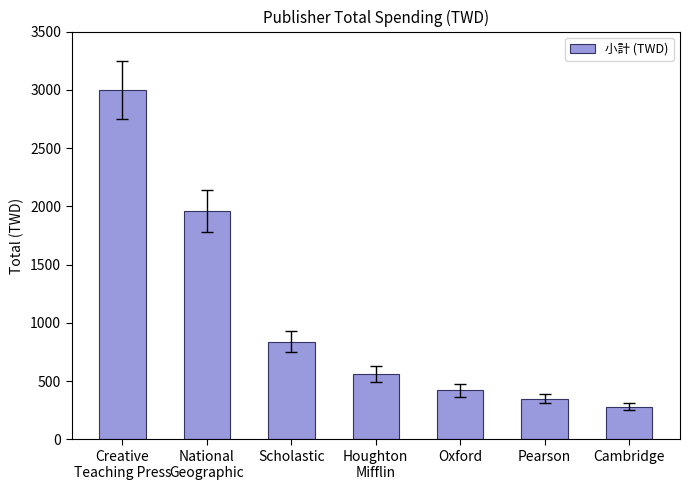

What is the minimum value shown in the chart?

280